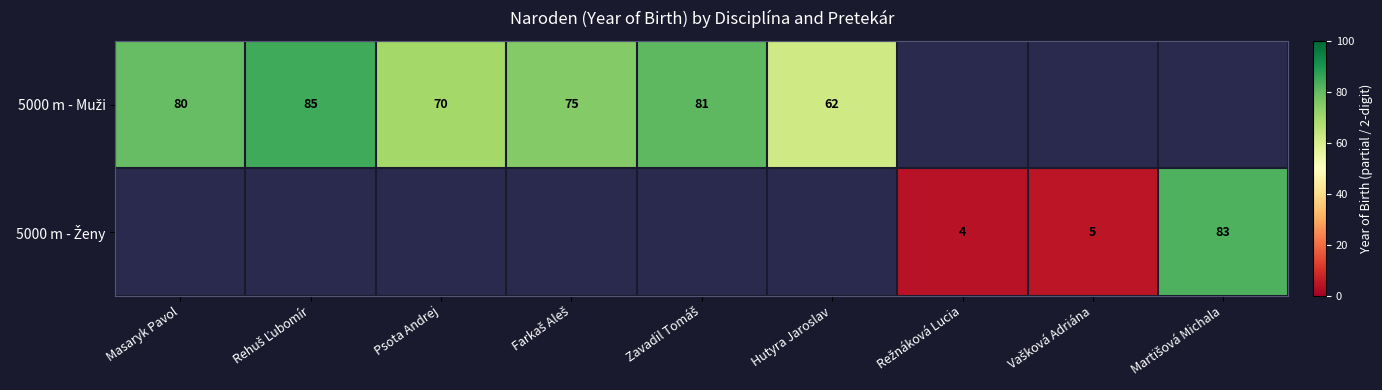

Where is 5000 m - Muži nearest to the value 73?

Farkaš Aleš